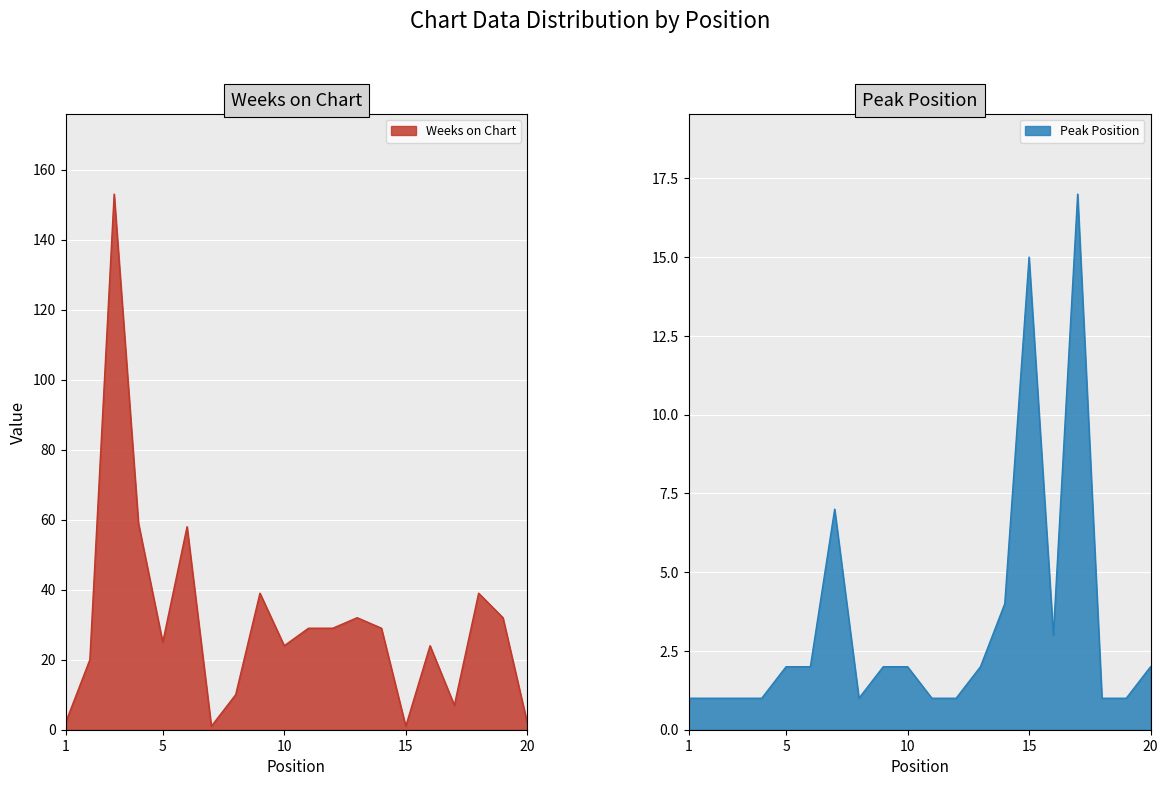

What is the maximum value for Weeks on Chart?

153